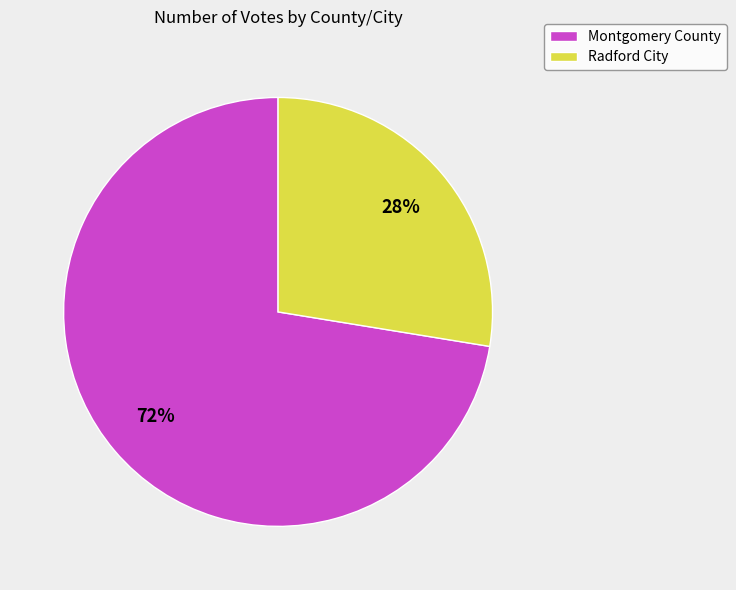

To the nearest percent, what percentage of the pie is Montgomery County?

72%